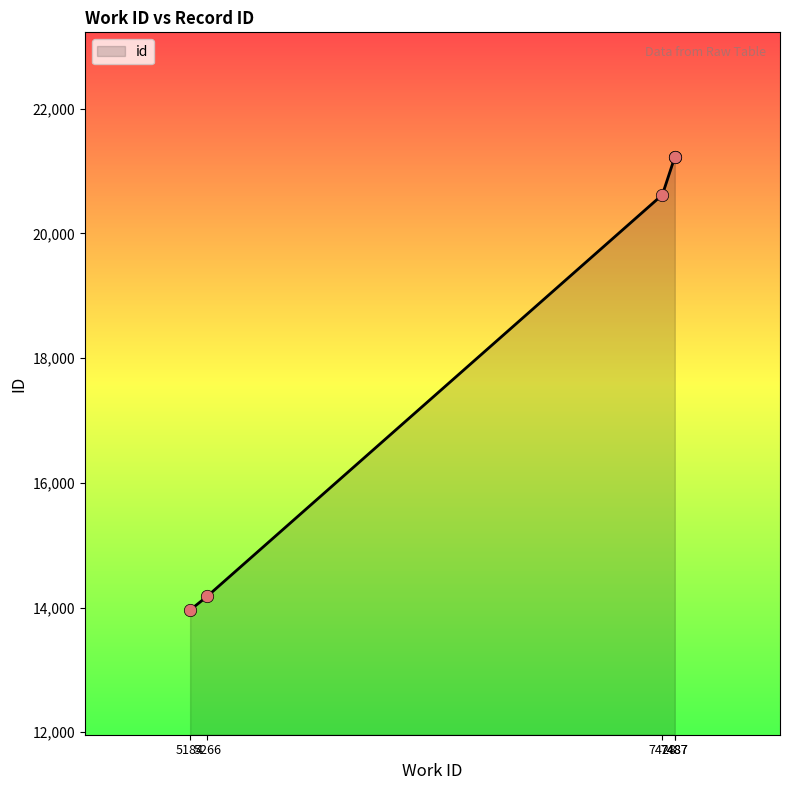

Approximately how many times larger is the value at 5266 compared to 7487?

0.7